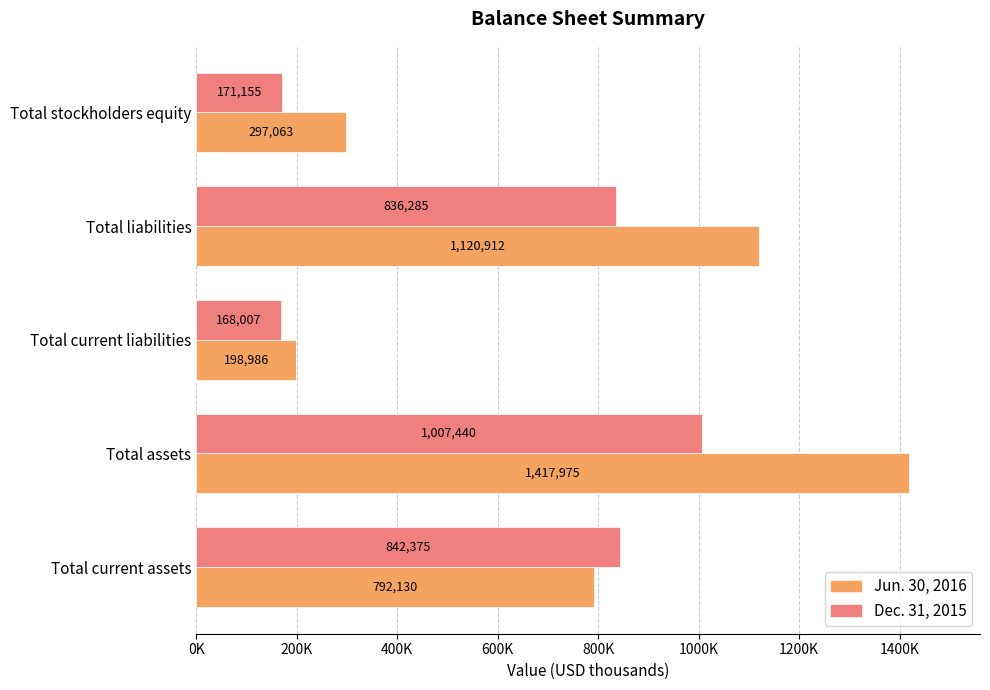

Reading right to left, extract all data points from this chart.

Jun. 30, 2016: 297063	1120912	198986	1417975	792130
Dec. 31, 2015: 171155	836285	168007	1007440	842375